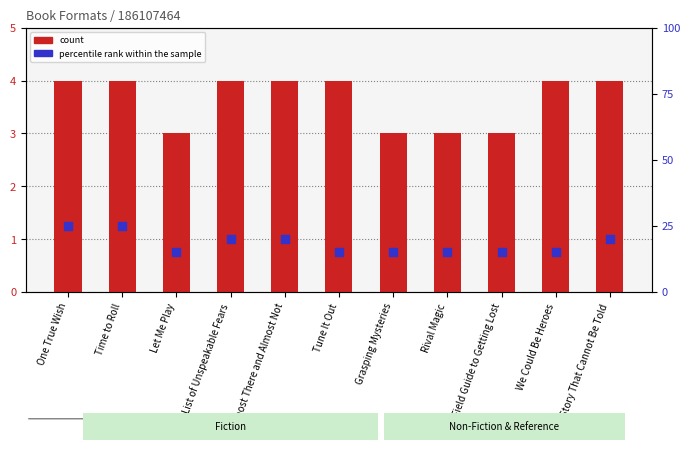

Which series contains the lowest Y value?

count